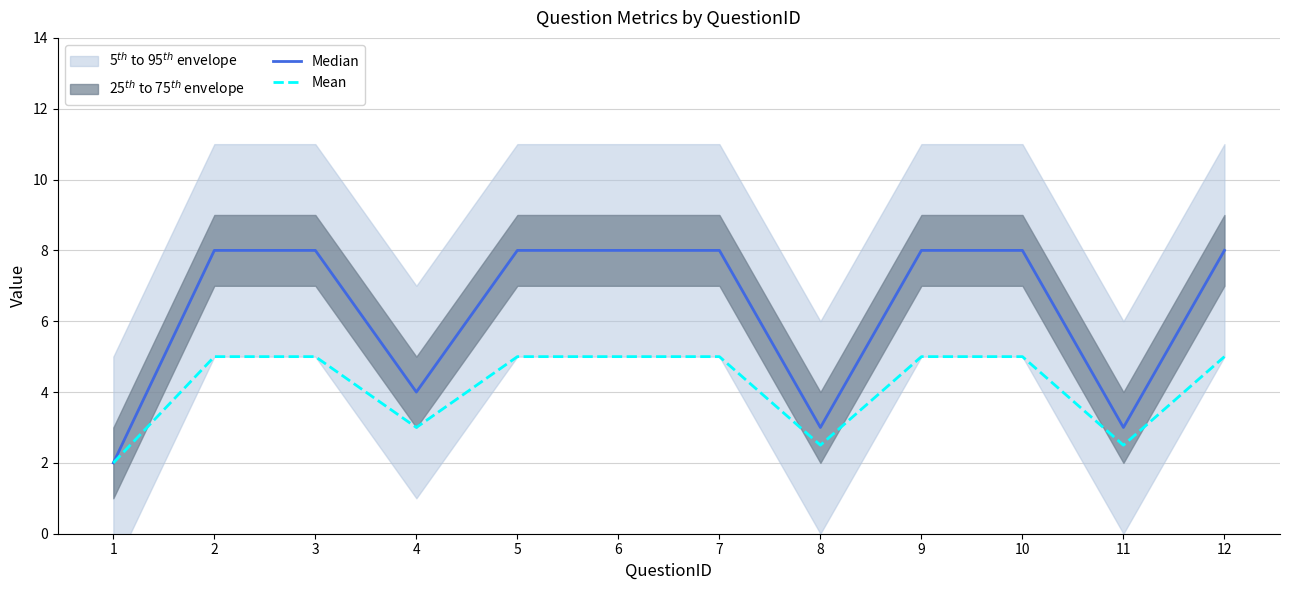

What is the sum of all Median values?

76.0